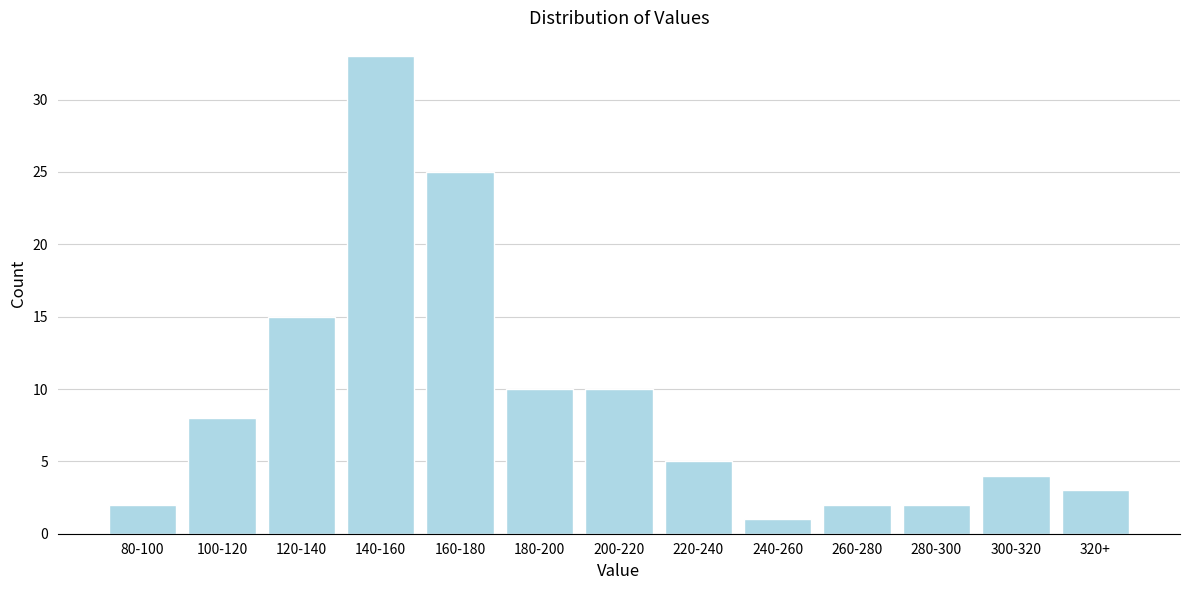

Reading right to left, extract all data points from this chart.

320+=3	300-320=4	280-300=2	260-280=2	240-260=1	220-240=5	200-220=10	180-200=10	160-180=25	140-160=33	120-140=15	100-120=8	80-100=2